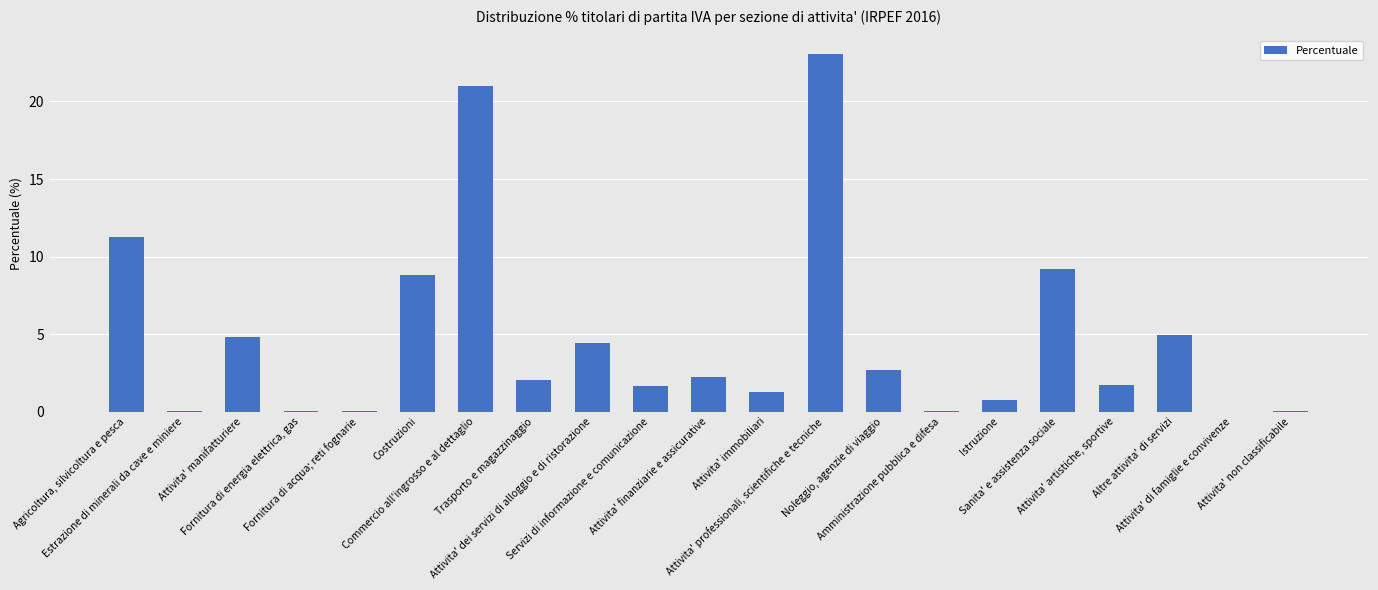

What is the maximum value shown in the chart?

23.1